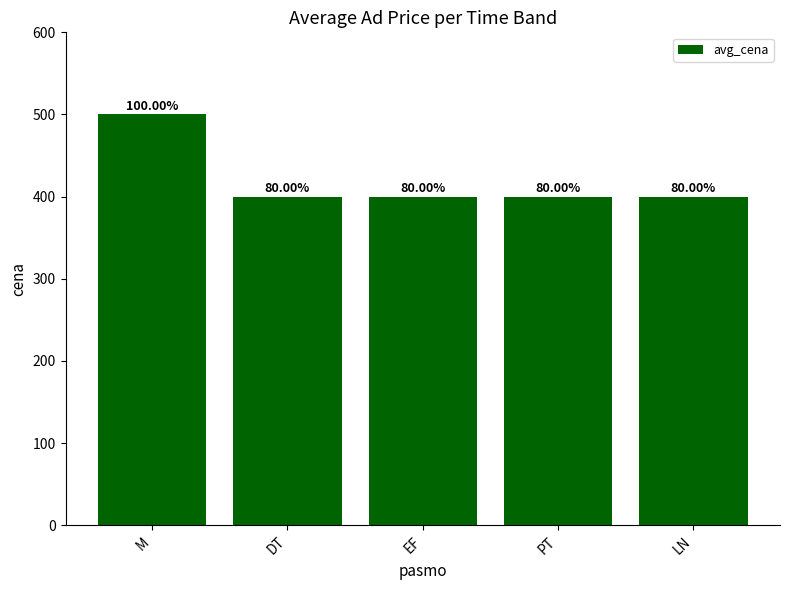

How many bars are there in total?

5